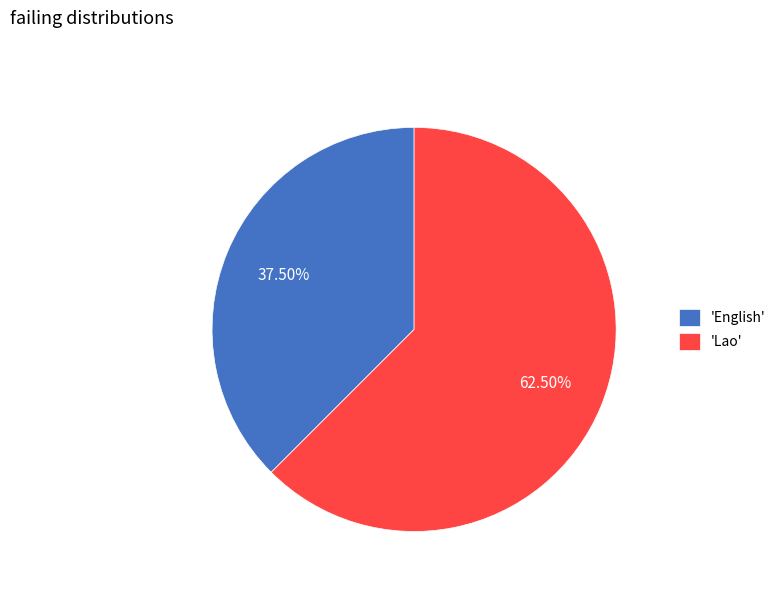

Rank the categories by value from highest to lowest.

'Lao', 'English'